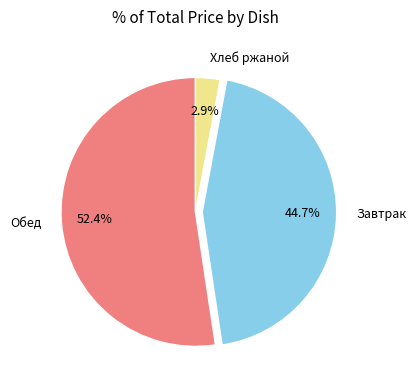

Between Завтрак and Обед, which is larger?

Обед